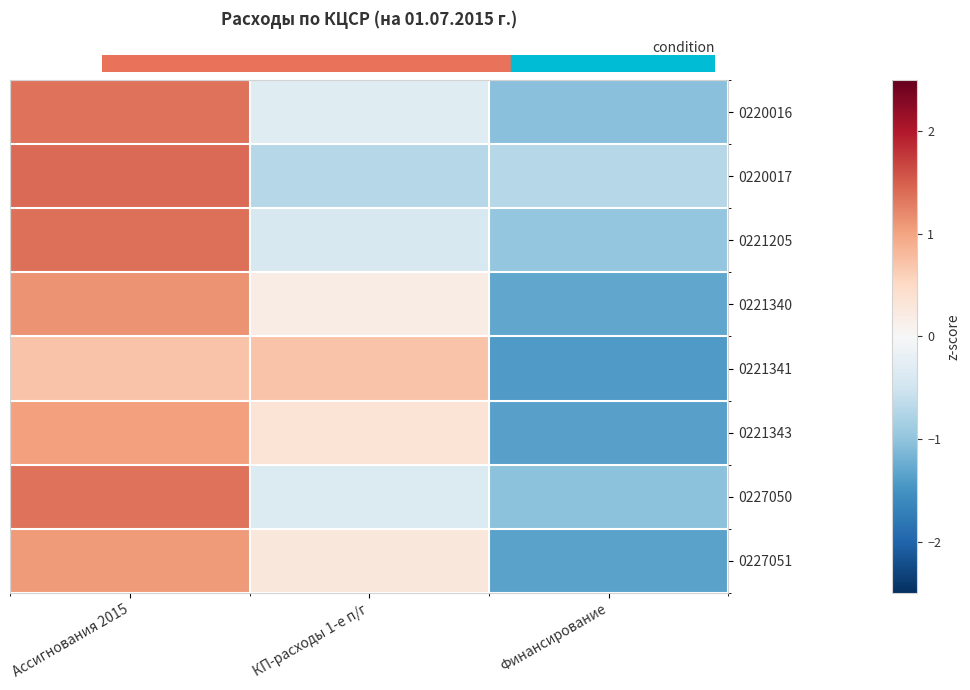

Reading left to right, what are all the values shown in this chart?

0220016: Ассигнования 2015=1.4	КП-расходы 1-е п/г=-0.3	Финансирование=-1.0
0220017: Ассигнования 2015=1.4	КП-расходы 1-е п/г=-0.7	Финансирование=-0.7
0221205: Ассигнования 2015=1.4	КП-расходы 1-е п/г=-0.4	Финансирование=-1.0
0221340: Ассигнования 2015=1.1	КП-расходы 1-е п/г=0.2	Финансирование=-1.3
0221341: Ассигнования 2015=0.7	КП-расходы 1-е п/г=0.7	Финансирование=-1.4
0221343: Ассигнования 2015=1.0	КП-расходы 1-е п/г=0.3	Финансирование=-1.4
0227050: Ассигнования 2015=1.4	КП-расходы 1-е п/г=-0.3	Финансирование=-1.0
0227051: Ассигнования 2015=1.1	КП-расходы 1-е п/г=0.3	Финансирование=-1.3